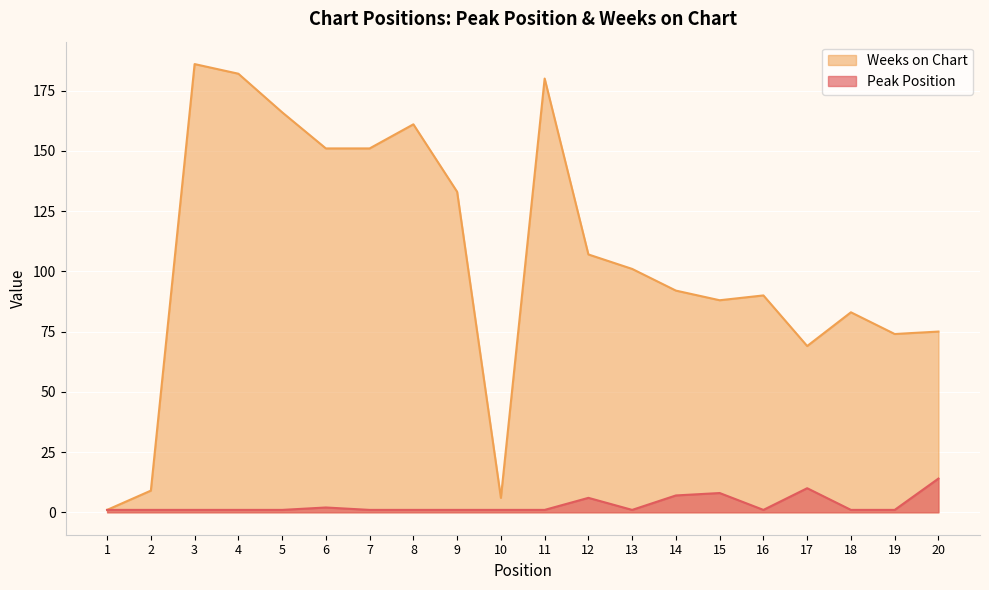

What is the lowest value of the Weeks on Chart series?

1